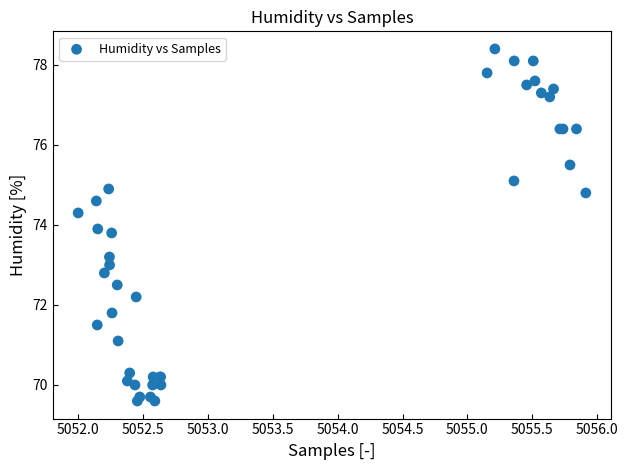

What Y value in the scatter plot is closest to 74?

73.9